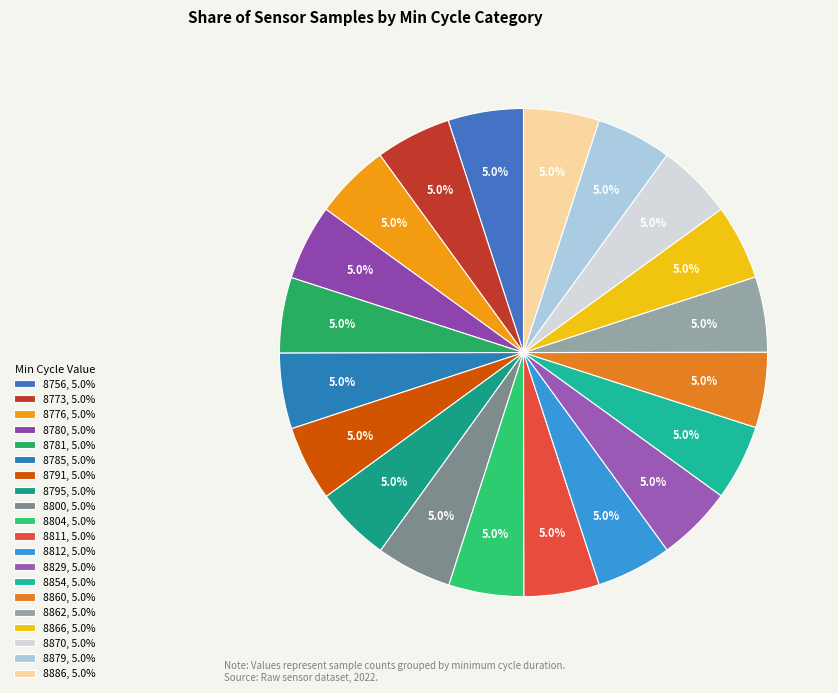

Do 8862 and 8785 together represent more than half of the pie?

No